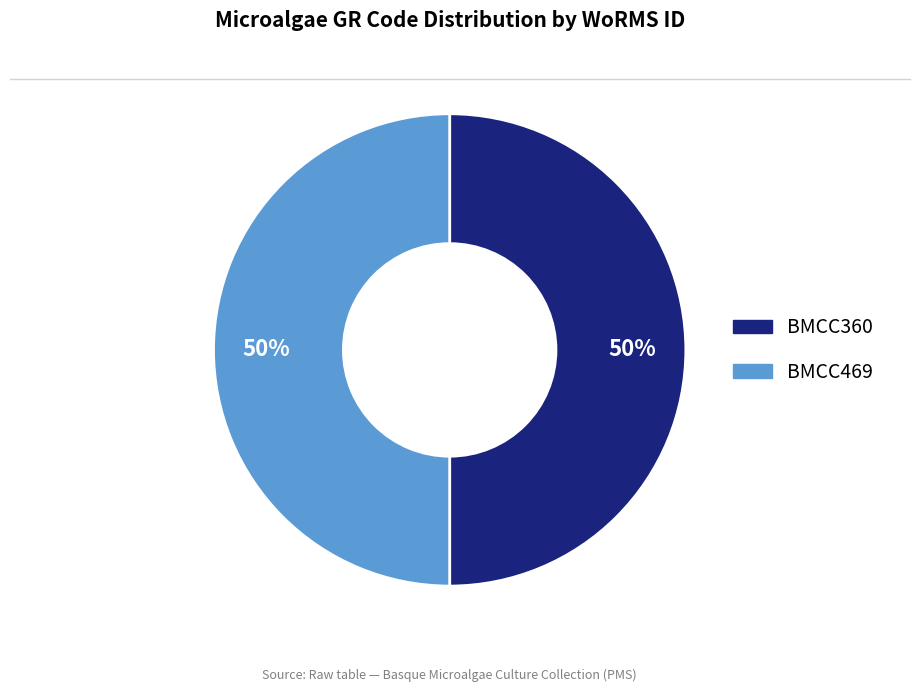

To the nearest percent, what is the average slice percentage?

50%